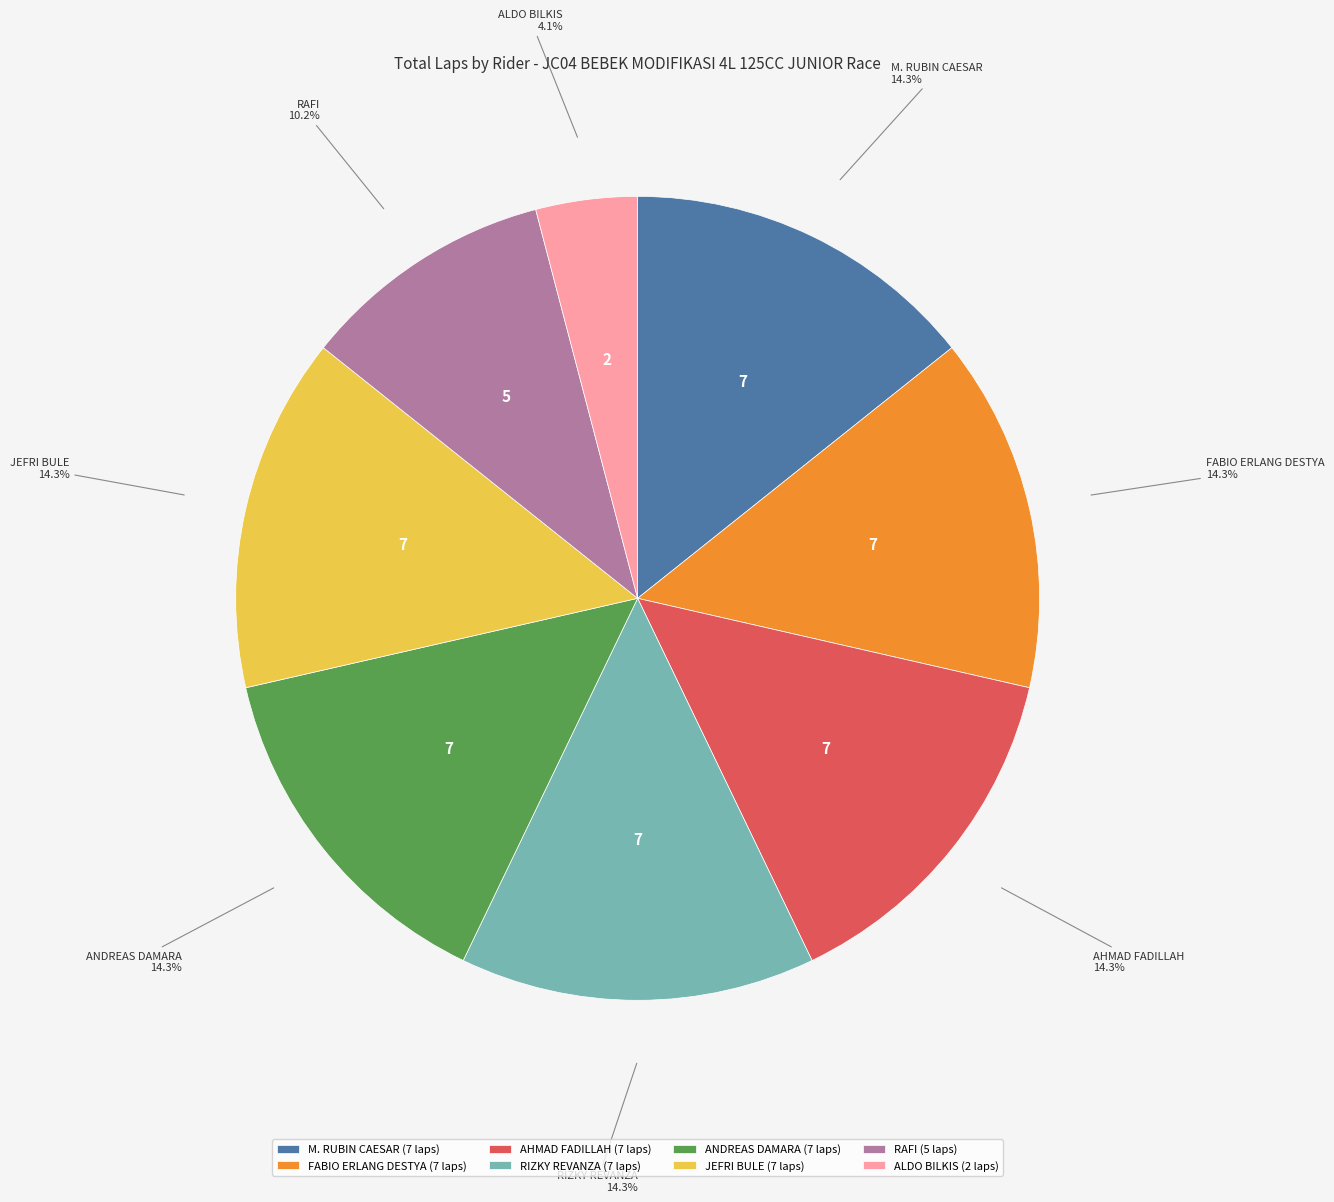

What is the ratio of the value at RAFI to the value at AHMAD FADILLAH?

0.7